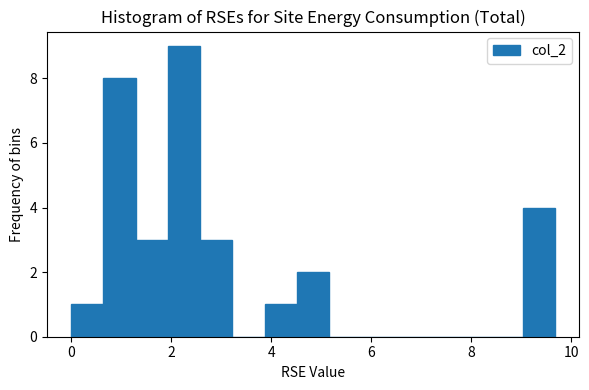

Read against the x-axis, roughly where is the centre of the tallest bar?

2.2